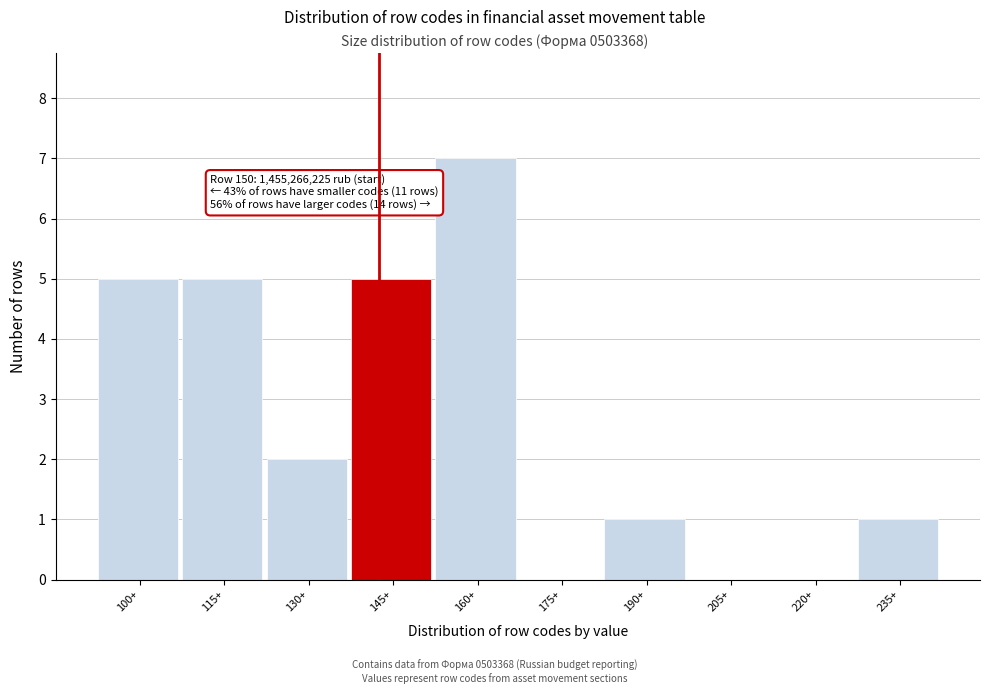

Reading left to right, extract all data points from this chart.

100+=5	115+=5	130+=2	145+=5	160+=7	175+=0	190+=1	205+=0	220+=0	235+=1